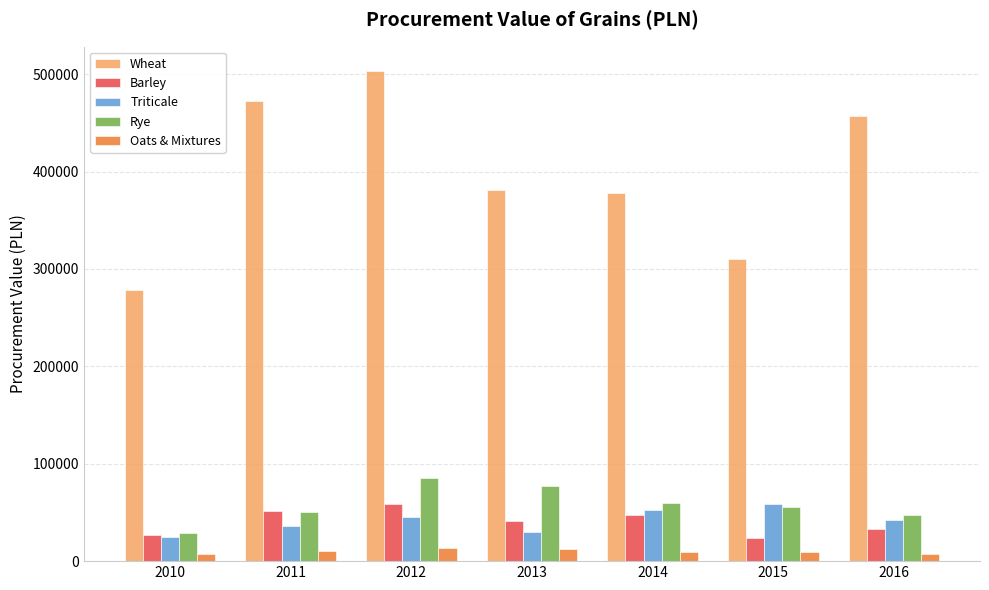

What is the difference between the second highest and second lowest values in the Wheat series?

162479